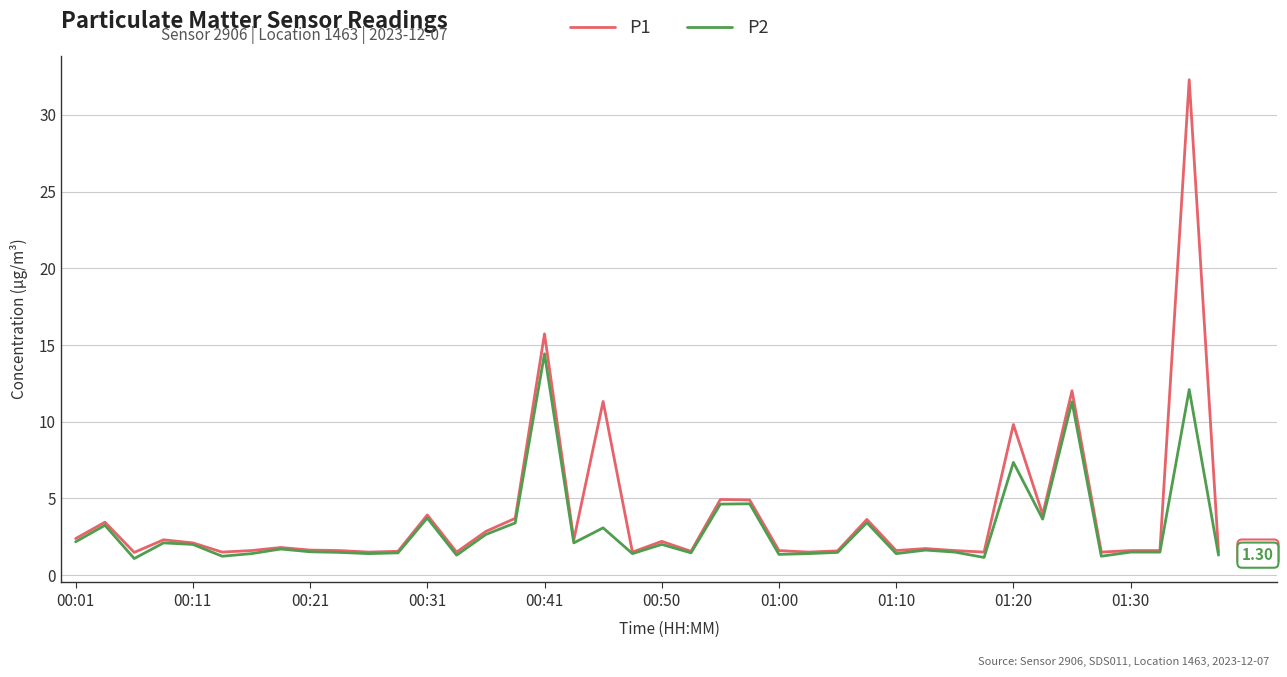

At how many categories does at least one series exceed 14?

2